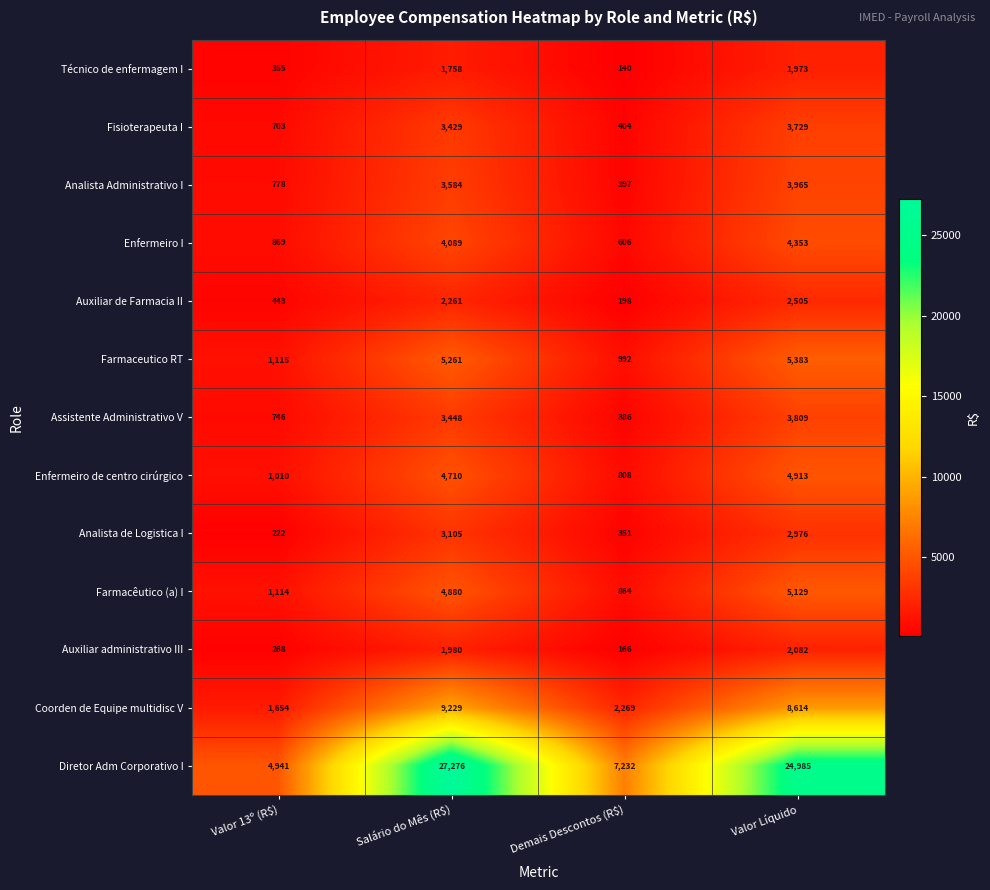

At Demais Descontos (R$), list the series in order from smallest to largest.

Técnico de enfermagem I, Auxiliar administrativo III, Auxiliar de Farmacia II, Analista de Logistica I, Assistente Administrativo V, Analista Administrativo I, Fisioterapeuta I, Enfermeiro I, Enfermeiro de centro cirúrgico, Farmacêutico (a) I, Farmaceutico RT, Coorden de Equipe multidisc V, Diretor Adm Corporativo I